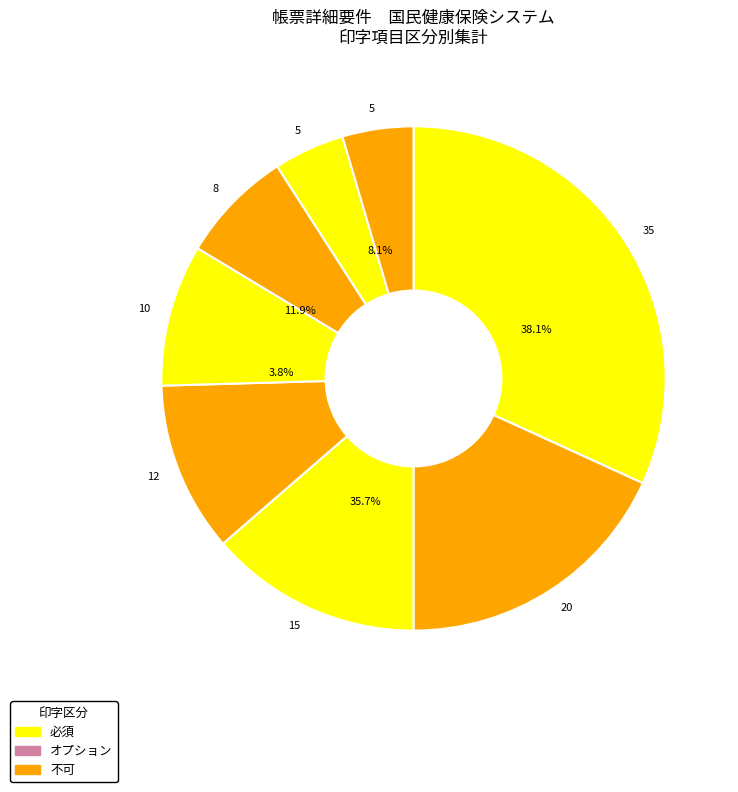

The 必須 slice represents 98% of the pie. True or false?

False